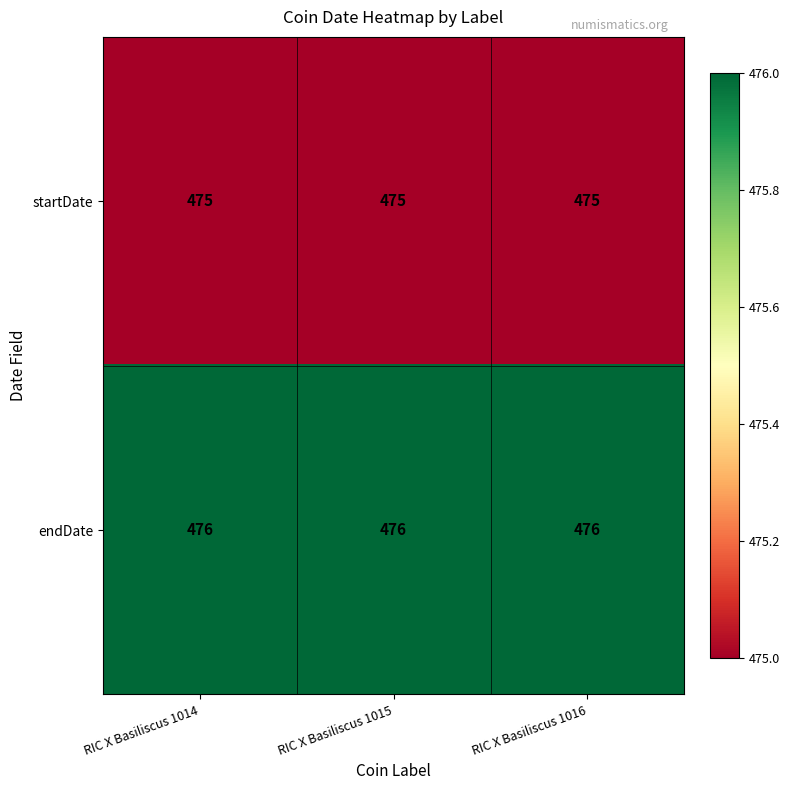

Rank the series at RIC X Basiliscus 1014 from highest to lowest value.

endDate, startDate